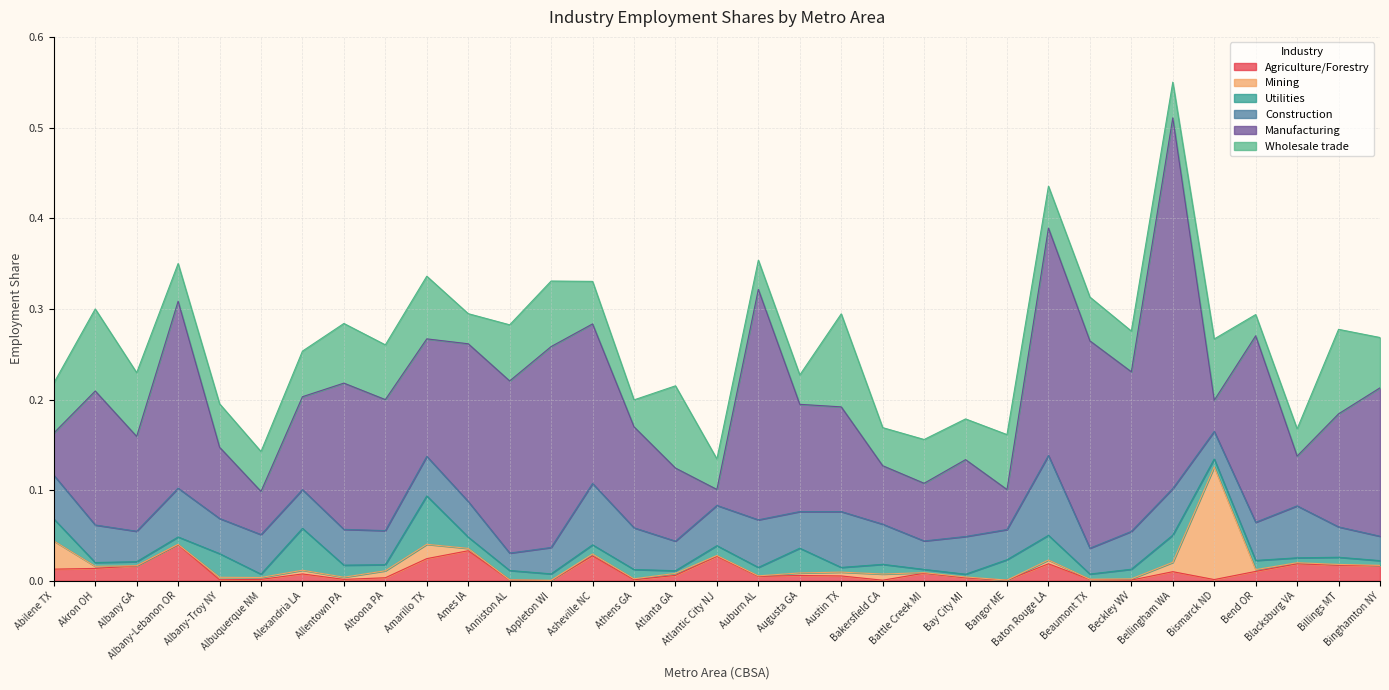

At which category is the sum across all series the highest?

Bellingham WA